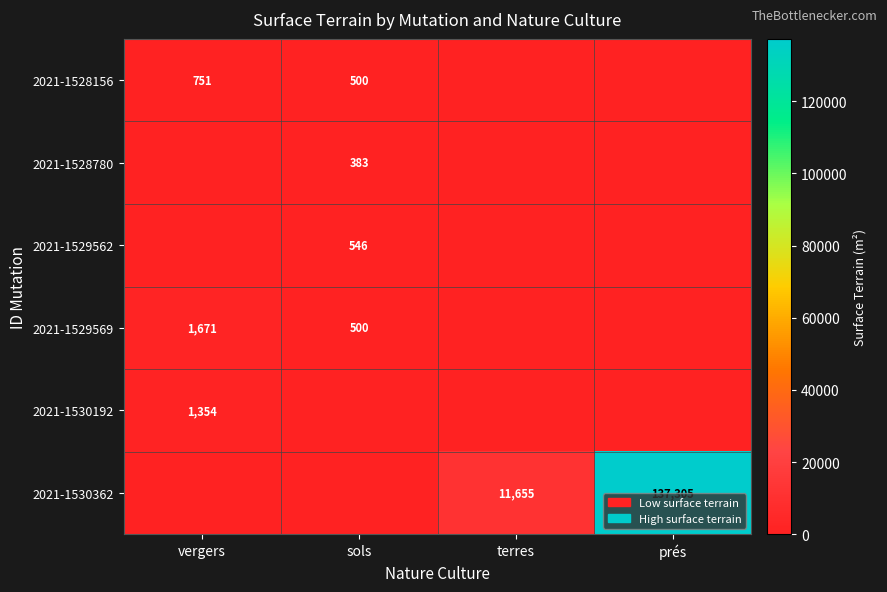

The value of 2021-1528780 at sols is 383. True or false?

True